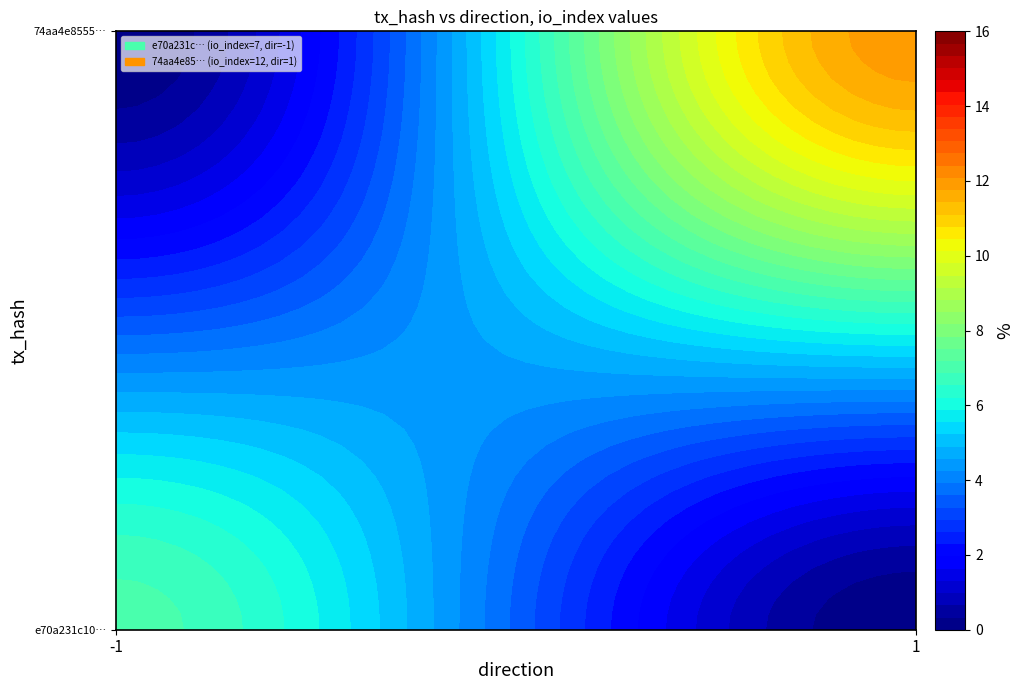

How many e70a231c106946b7200f80ad7bf34cfe09358f8 values are between -1 and 7?

2